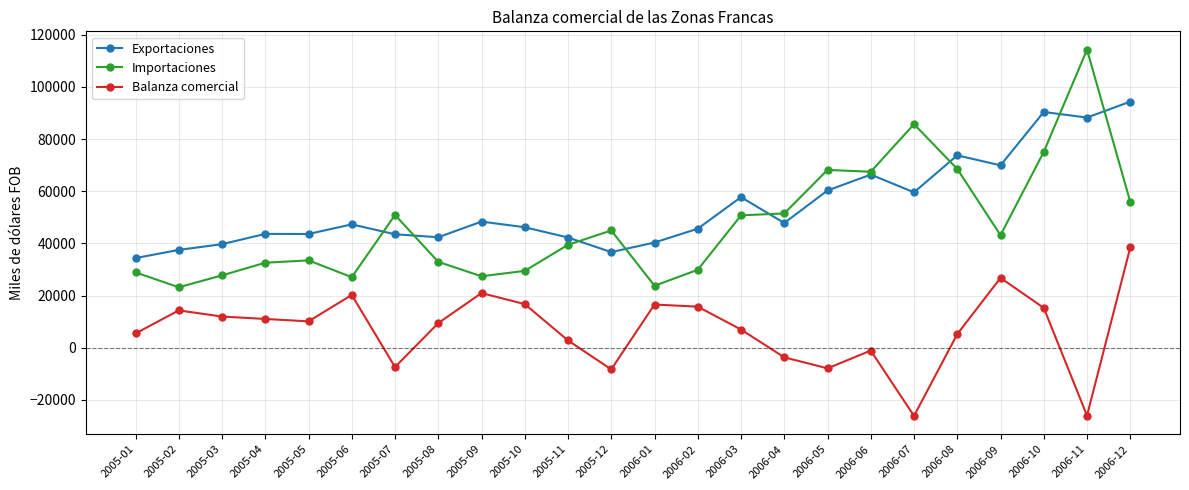

True or false: Balanza comercial has a value of 20242.6 at 2005-06.

True